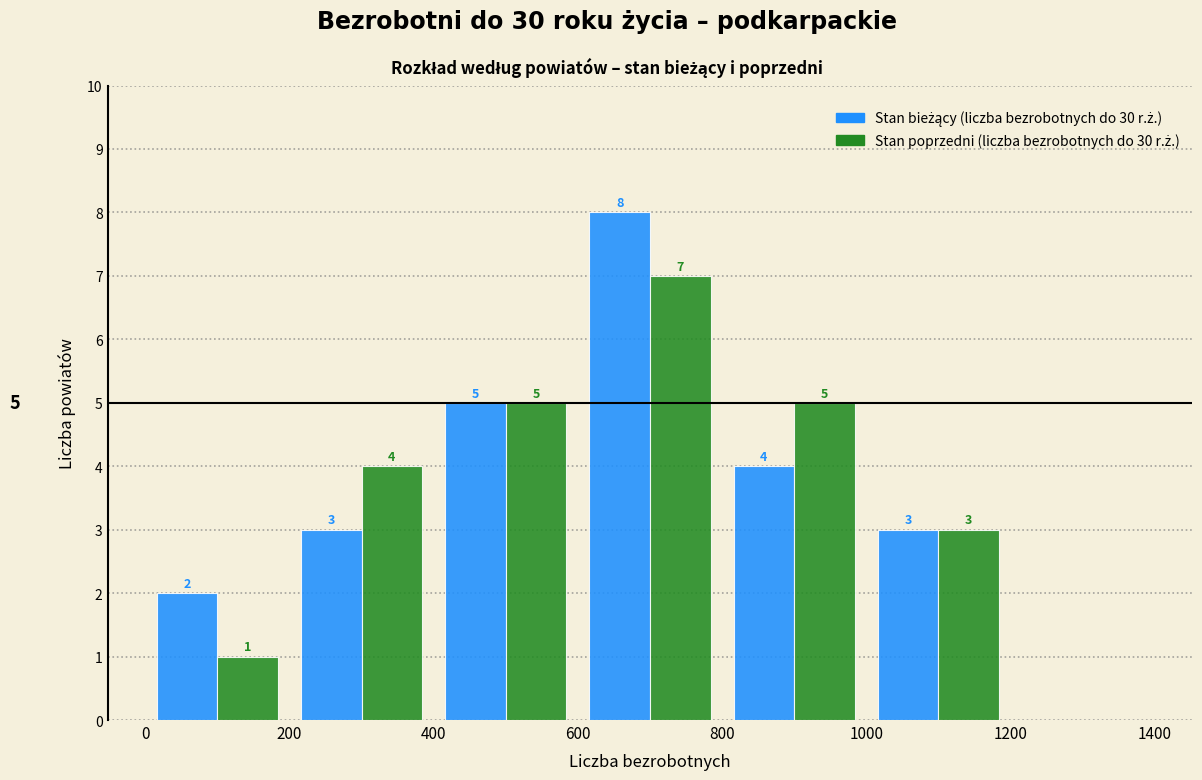

In the Stan bieżący (liczba bezrobotnych do 30 r.ż.) series, which range on the x-axis has the tallest bar?

600 to 800